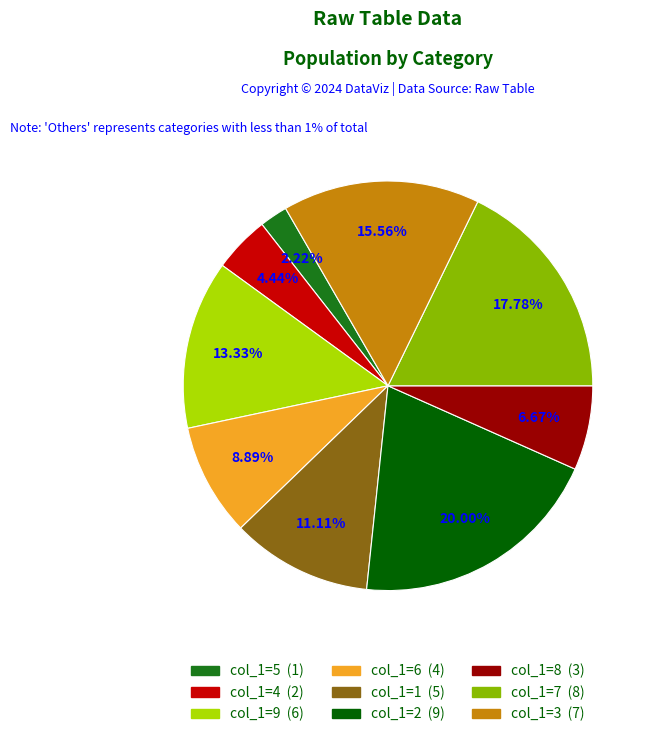

Is there any slice that represents more than half of the pie?

No